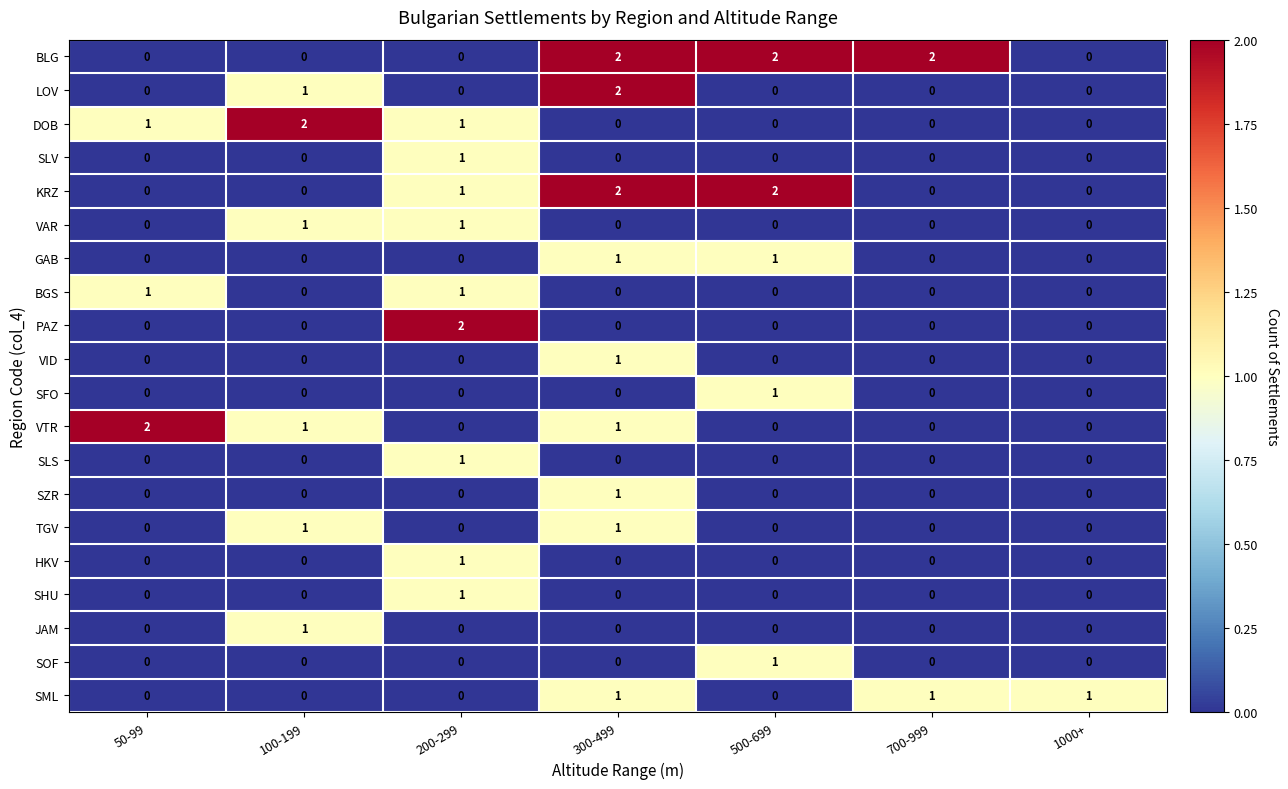

At which label does HKV reach its peak?

200-299